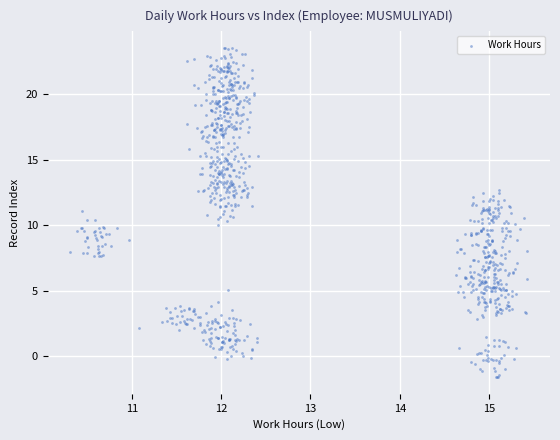

What is the range of Y values (max minus min)?

25.1